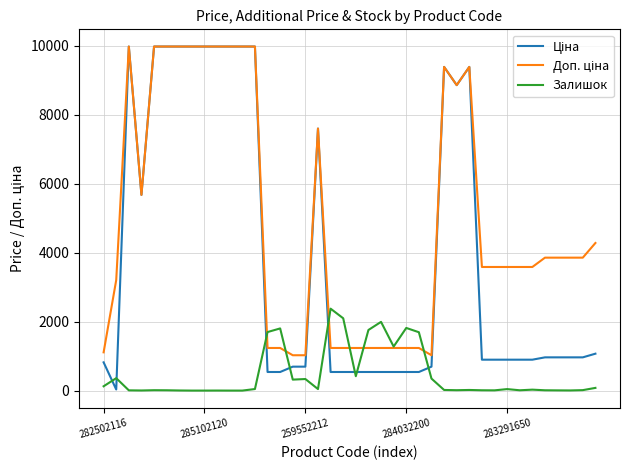

What is the maximum value for Залишок?

2375.0